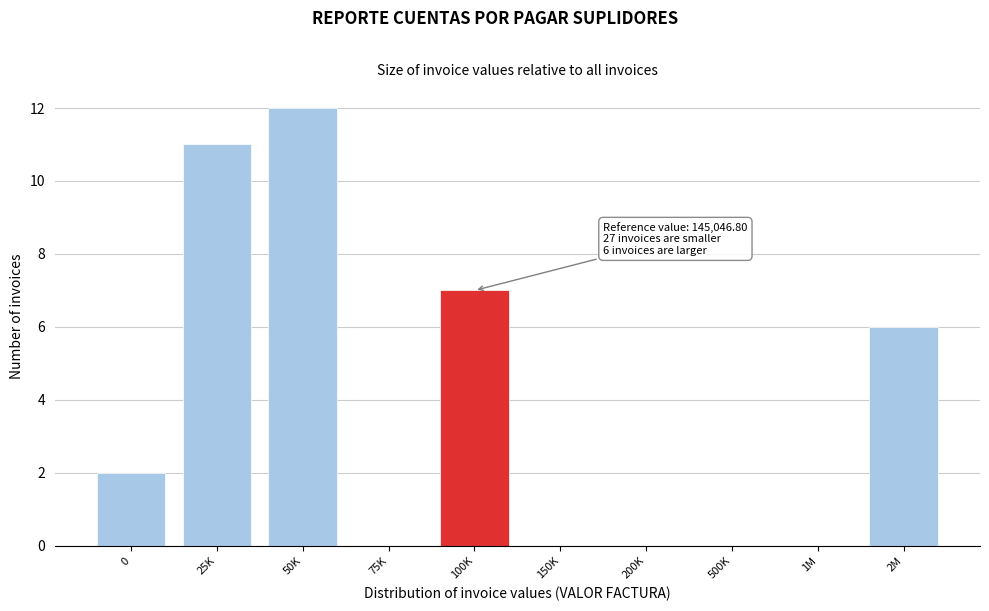

Reading left to right, extract all data points from this chart.

0=2	25K=11	50K=12	75K=0	100K=7	150K=0	200K=0	500K=0	1M=0	2M=6